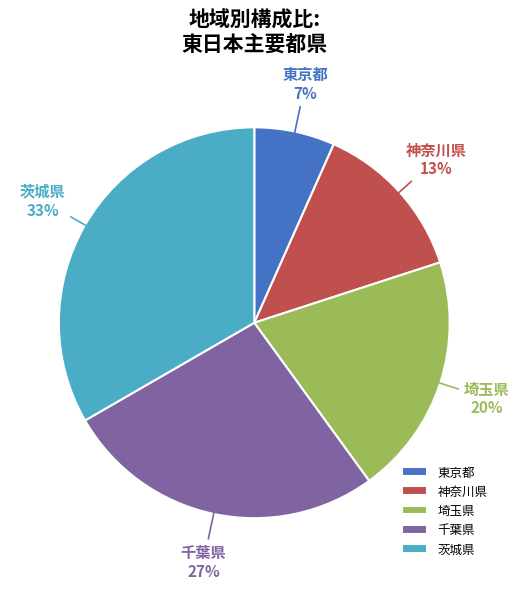

Do 埼玉県 and 茨城県 together represent more than half of the pie?

Yes